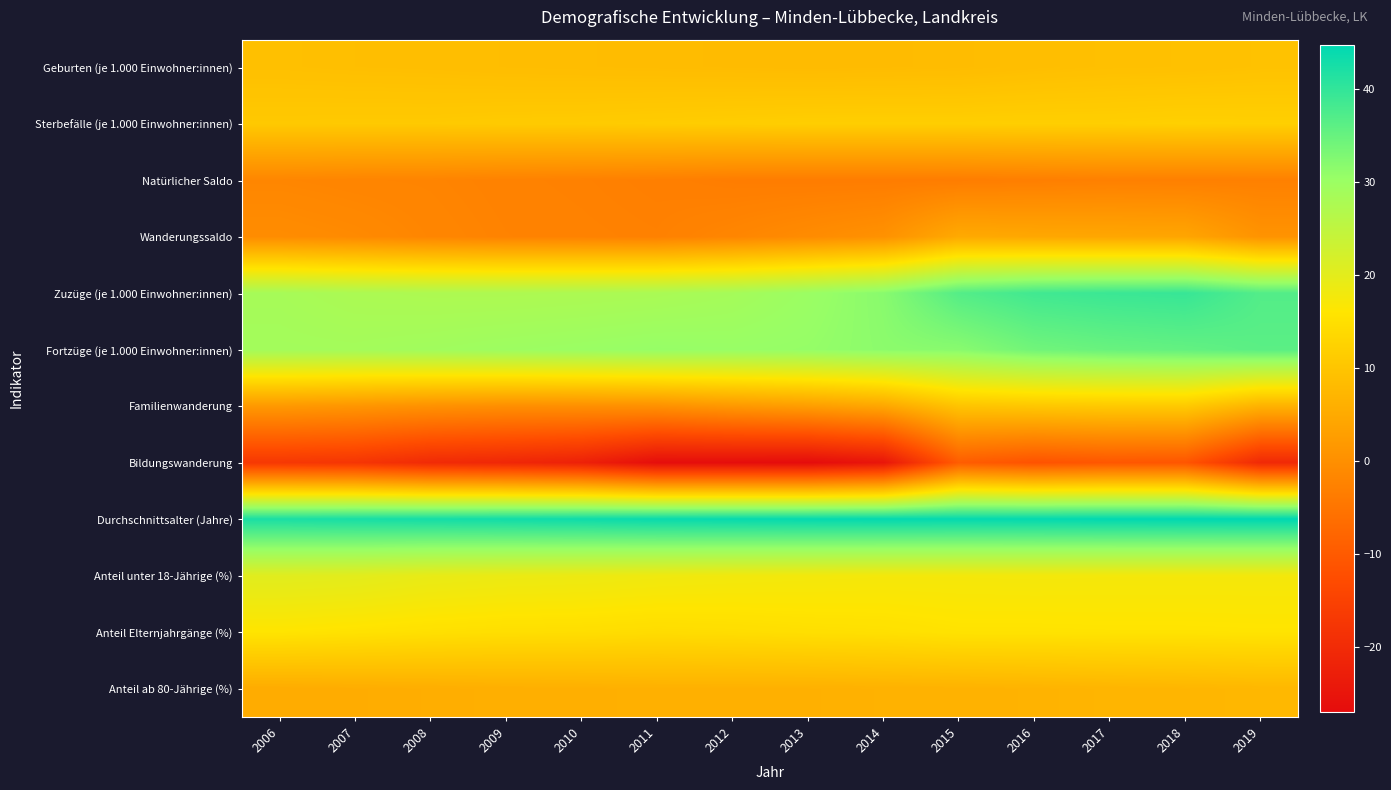

At which category is the sum across all series the highest?

2018